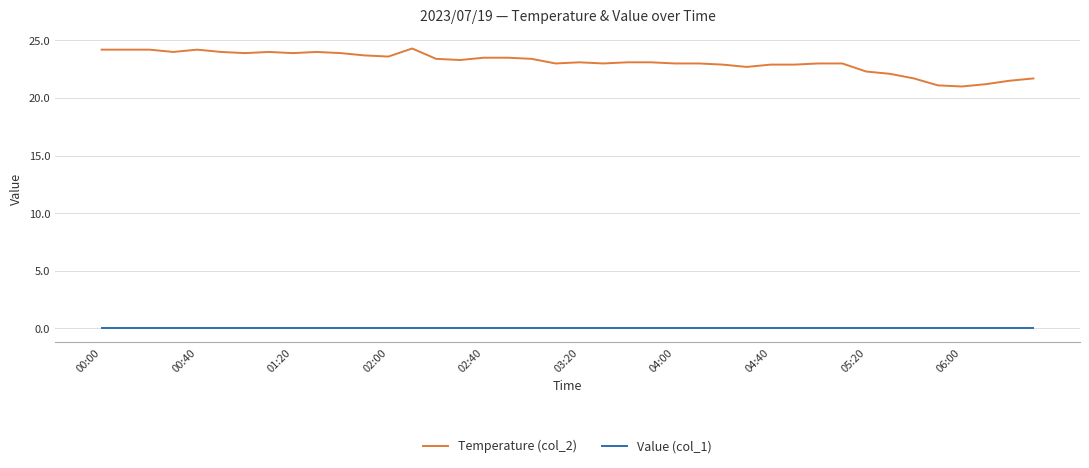

True or false: Temperature (col_2) and Value (col_1) intersect in this chart.

False